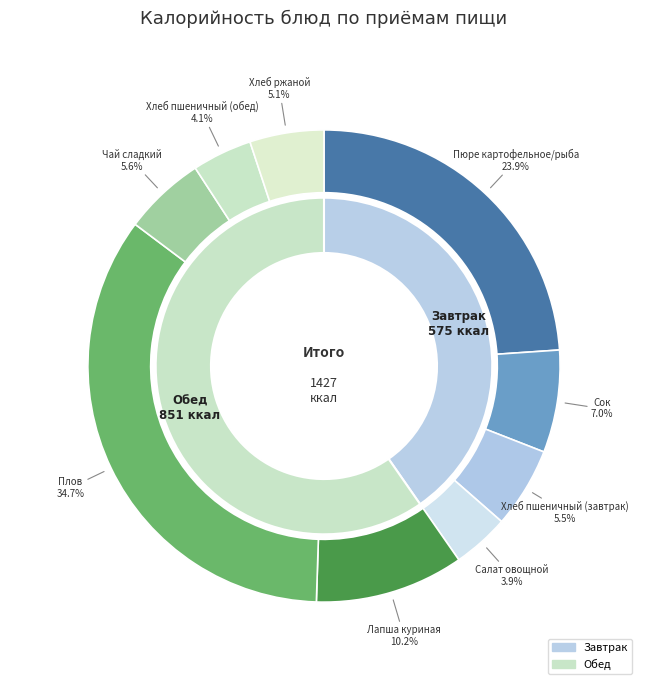

True or false: Чай сладкий accounts for 6% of the total.

True